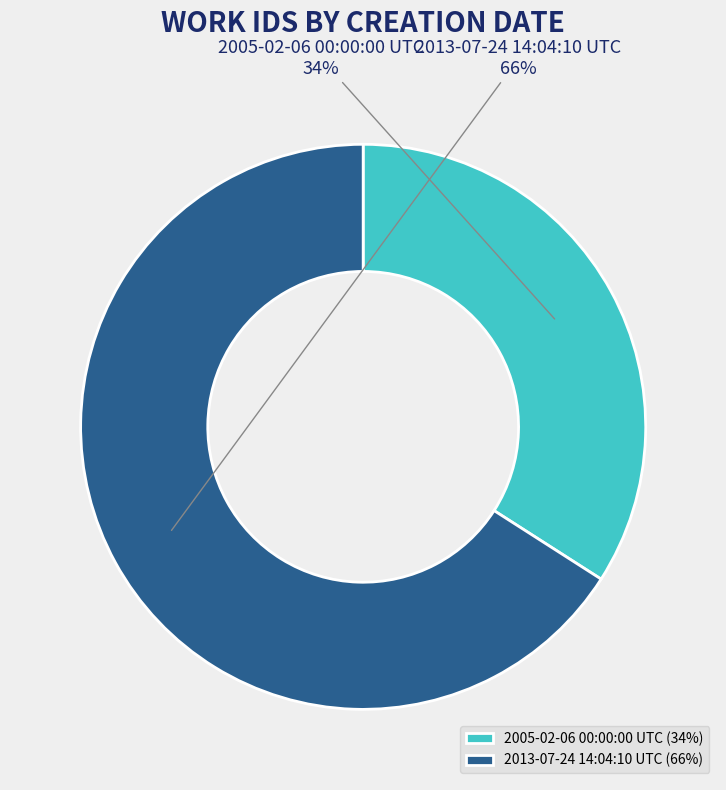

Which category has the biggest portion of the pie?

2013-07-24 14:04:10 UTC